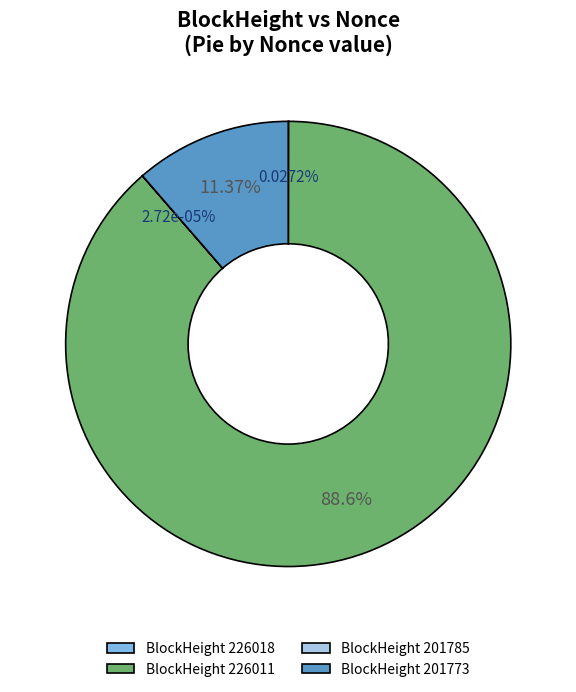

Rank the categories by value from highest to lowest.

226011, 201773, 226018, 201785